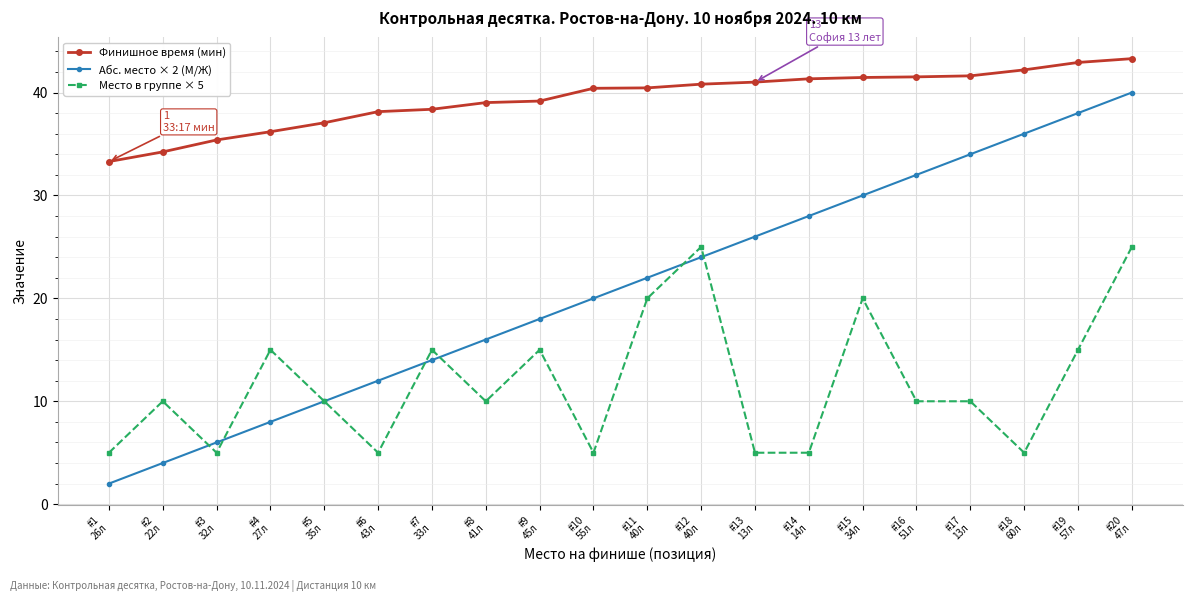

True or false: Абс. место × 2 (М/Ж) has more than 0 interior local peaks.

False